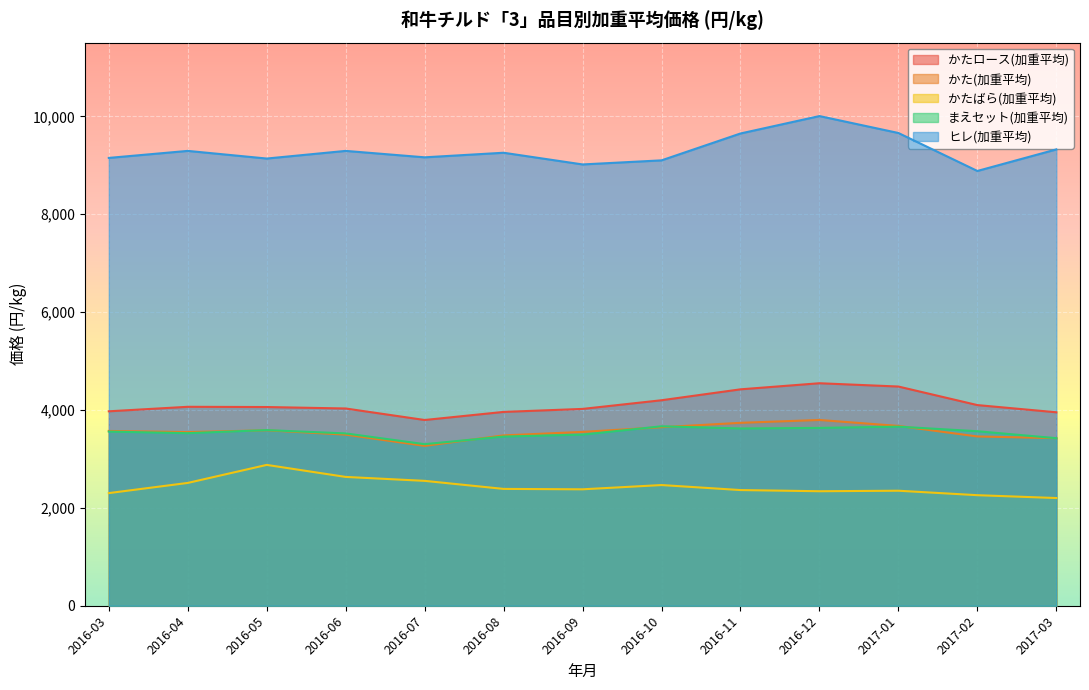

Which series has the largest range (max minus min)?

ヒレ(加重平均)